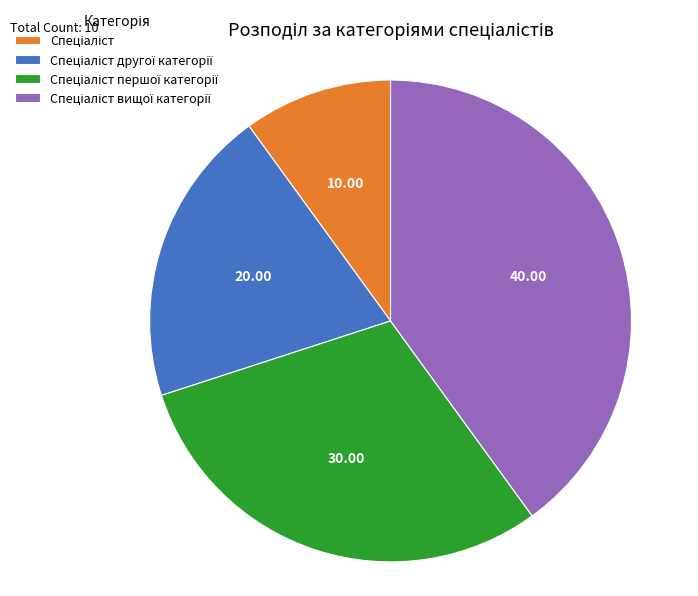

Is there any slice that represents more than half of the pie?

No